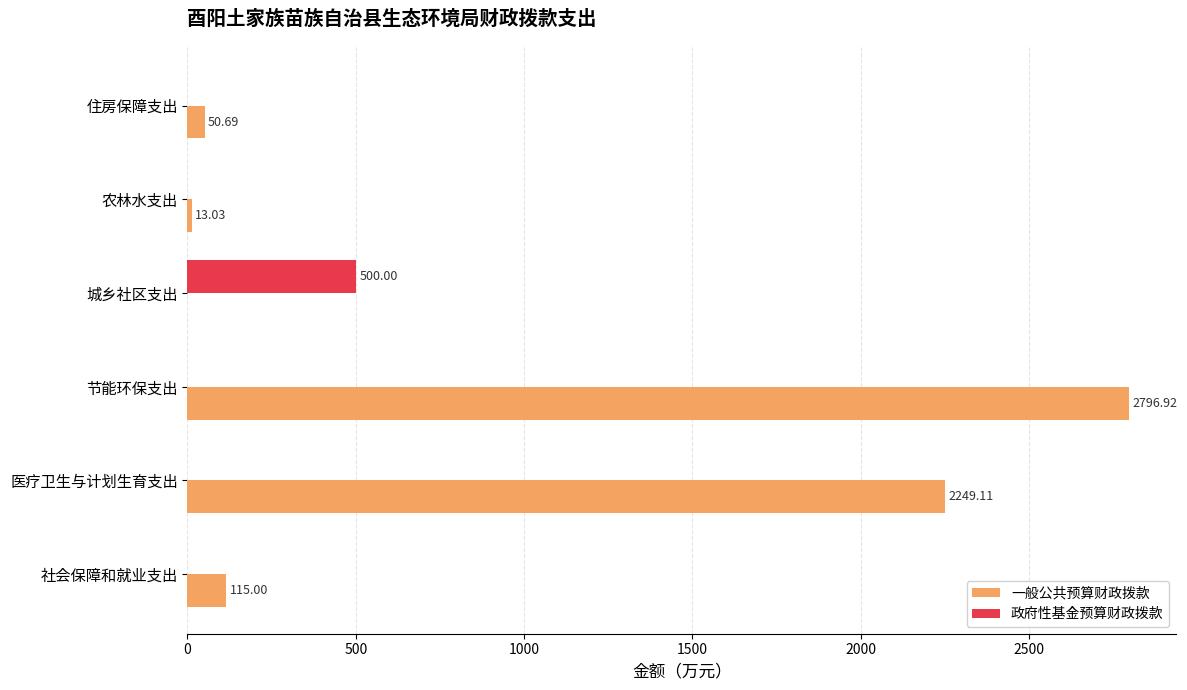

At which label is 一般公共预算财政拨款 closest to 1398?

医疗卫生与计划生育支出